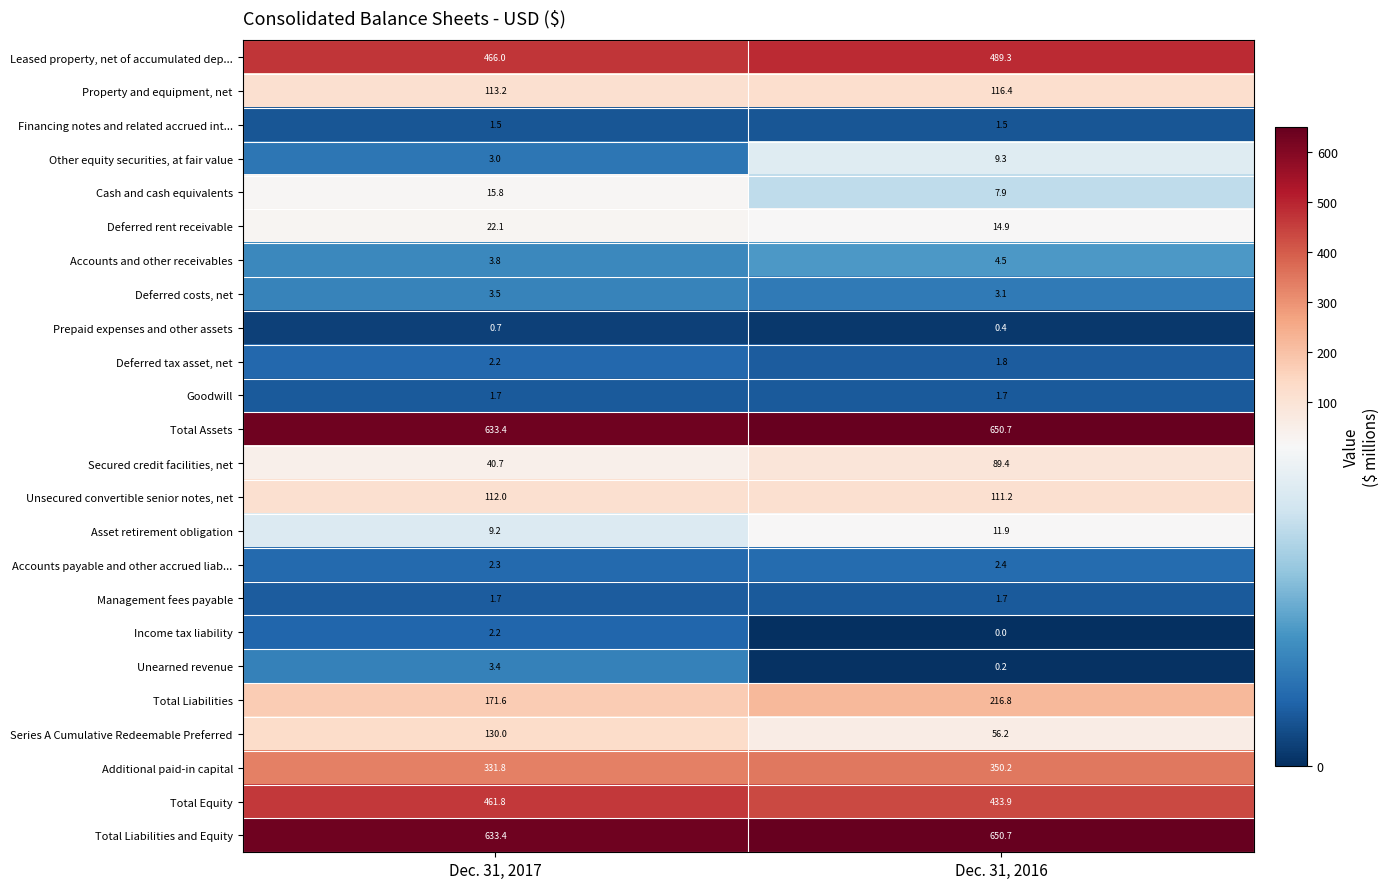

Which label corresponds to the largest value in the chart?

Dec. 31, 2016